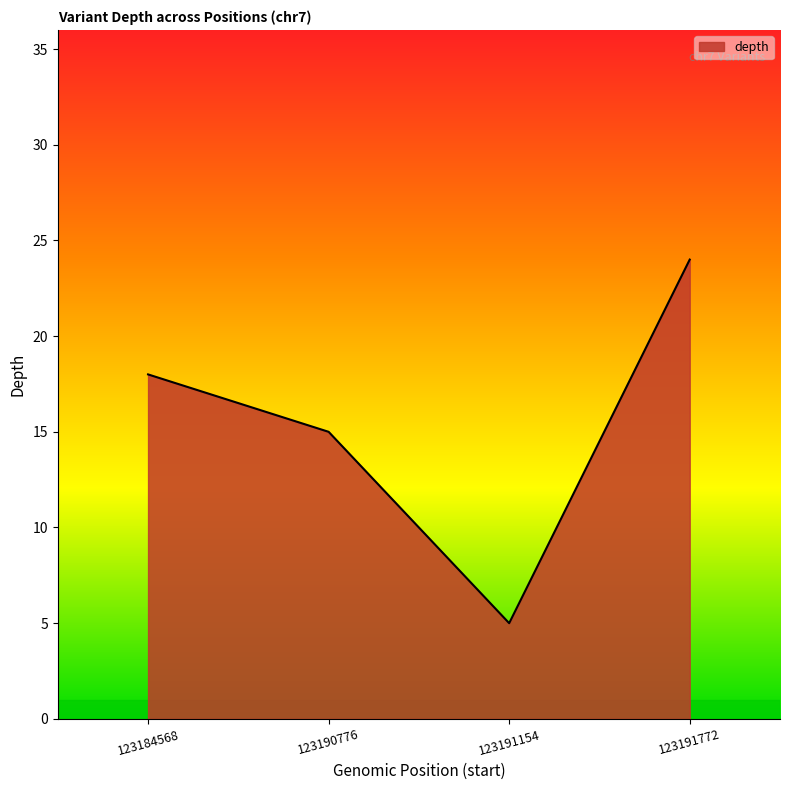

What is the difference between the maximum and minimum values?

19